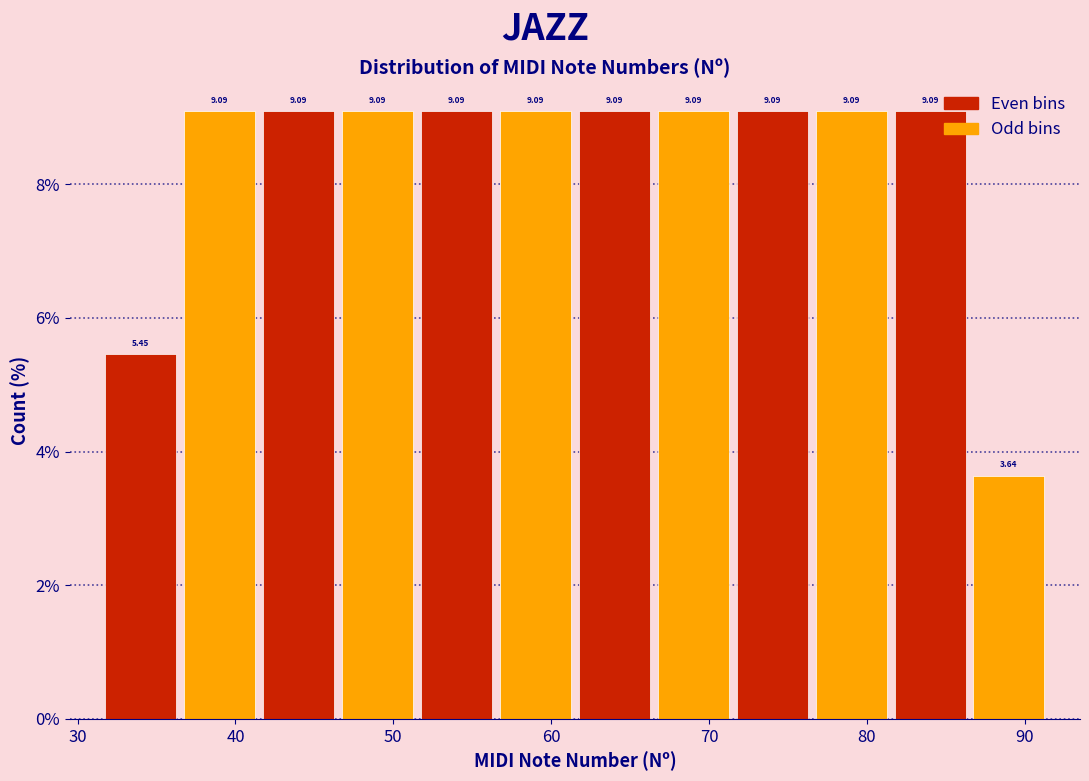

Reading left to right, transcribe this chart: for each bar, give the range it covers on the x-axis and its height. The bar edges are not printed on the chart, so give them approximately, as read against the axis.

31.5 to 36.5: 5.45
36.5 to 41.5: 9.09
41.5 to 46.5: 9.09
46.5 to 51.5: 9.09
51.5 to 56.5: 9.09
56.5 to 61.5: 9.09
61.5 to 66.5: 9.09
66.5 to 71.5: 9.09
71.5 to 76.5: 9.09
76.5 to 81.5: 9.09
81.5 to 86.5: 9.09
86.5 to 91.5: 3.64